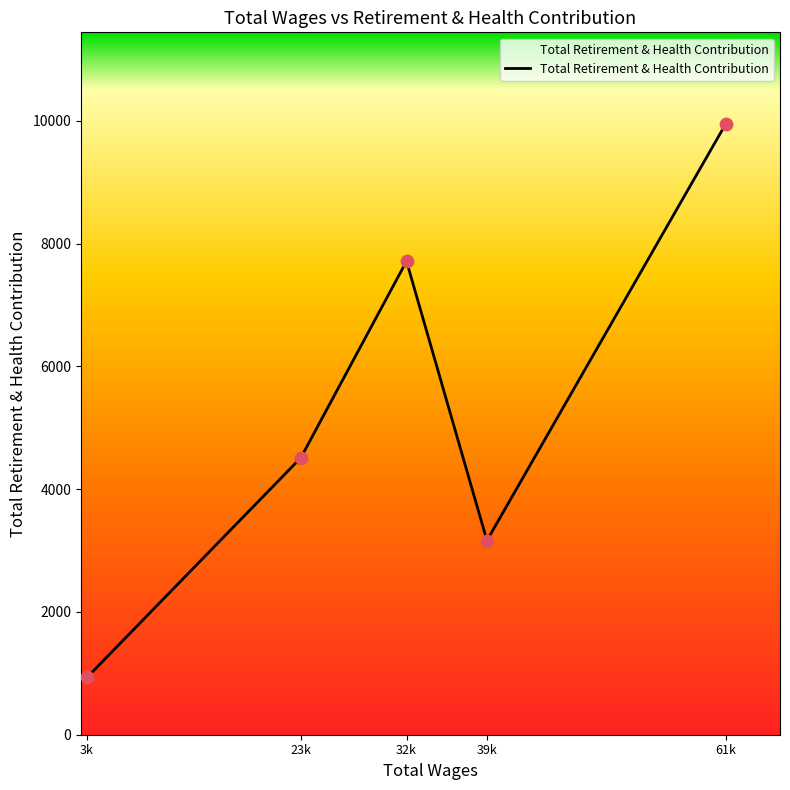

Which has a higher value, 23k or 3k?

23k